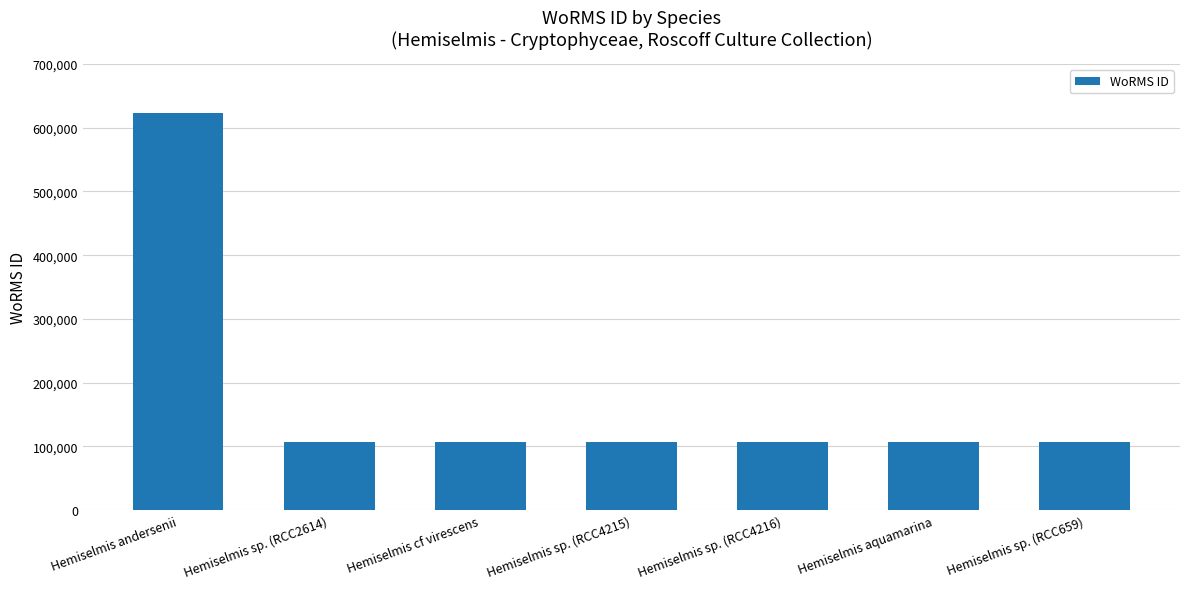

What is the label of the 4th bar from the right?

Hemiselmis sp. (RCC4215)